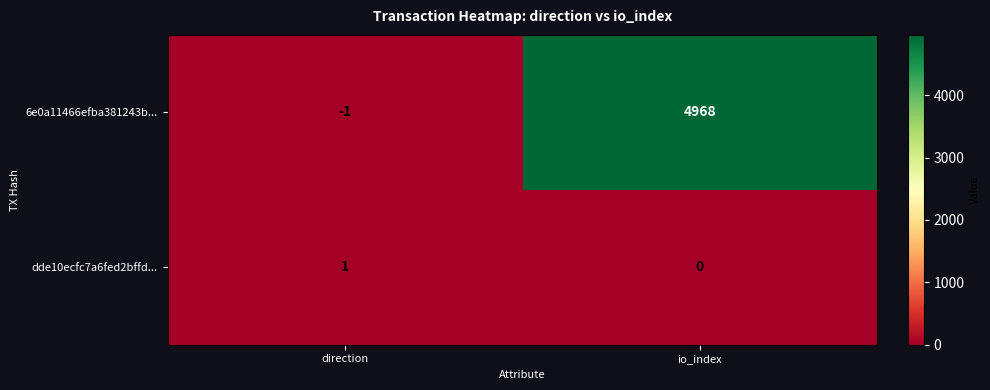

At which category is the sum across all series the highest?

io_index